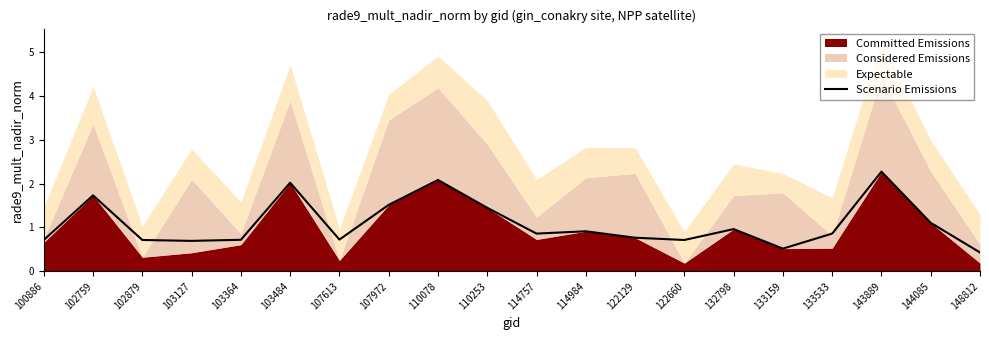

Approximately how many times larger is the value at 100886 compared to 144085?

0.6